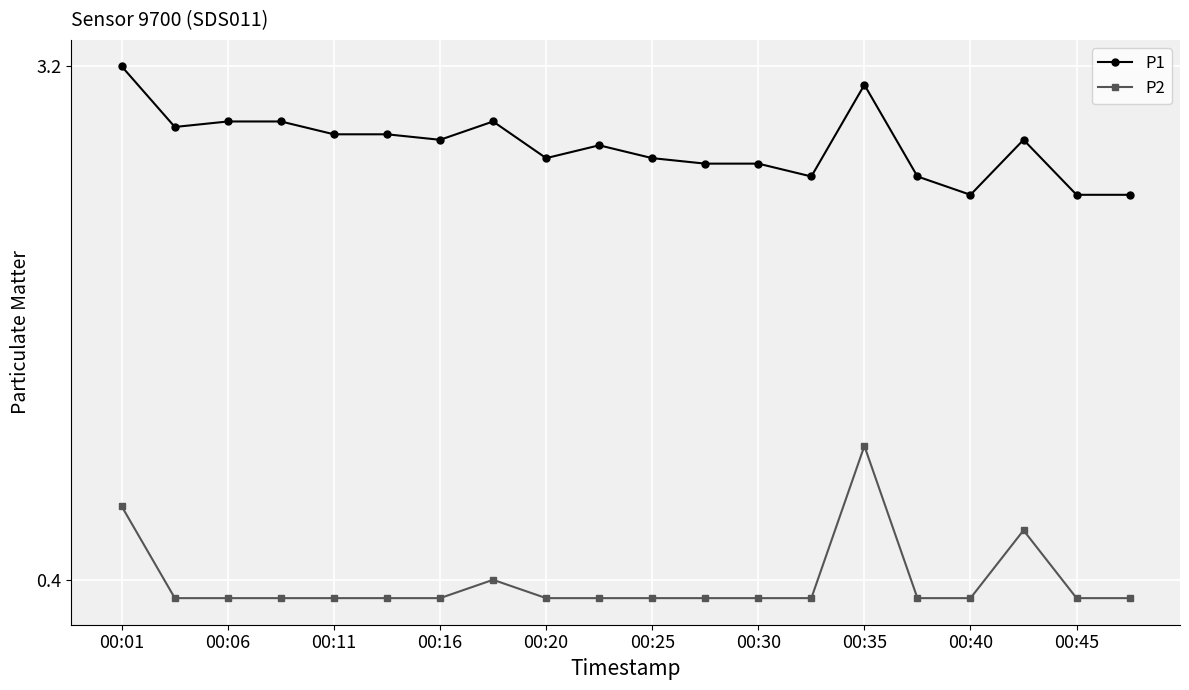

At how many categories does at least one series exceed 3?

2